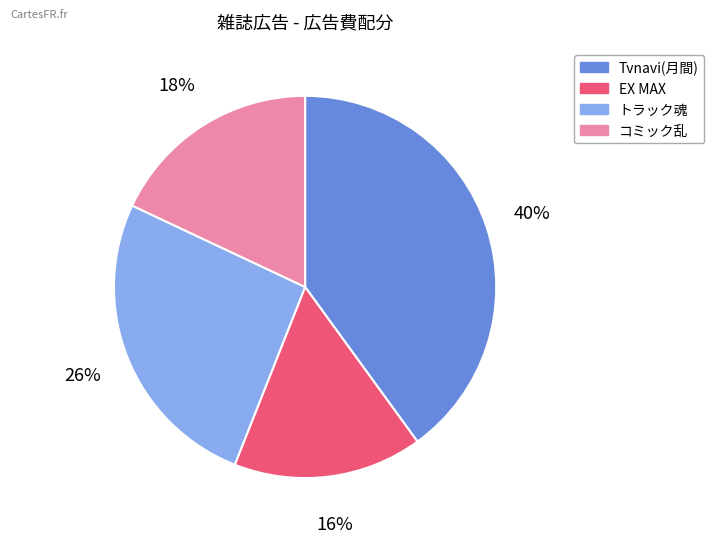

To the nearest percent, what is the average slice percentage?

25%